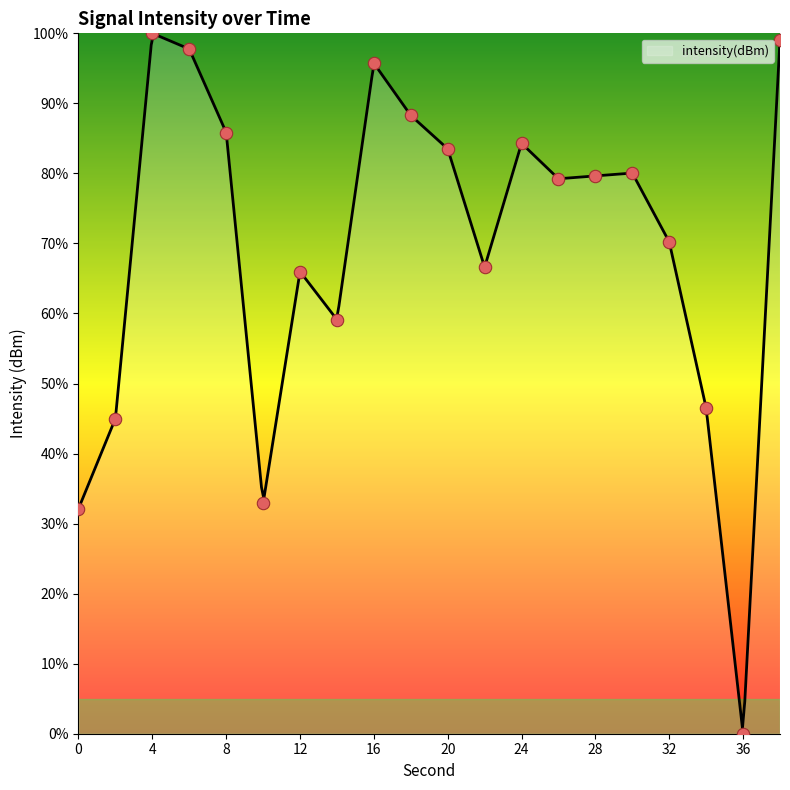

What is the ratio of the value at 18 to the value at 30?

1.1